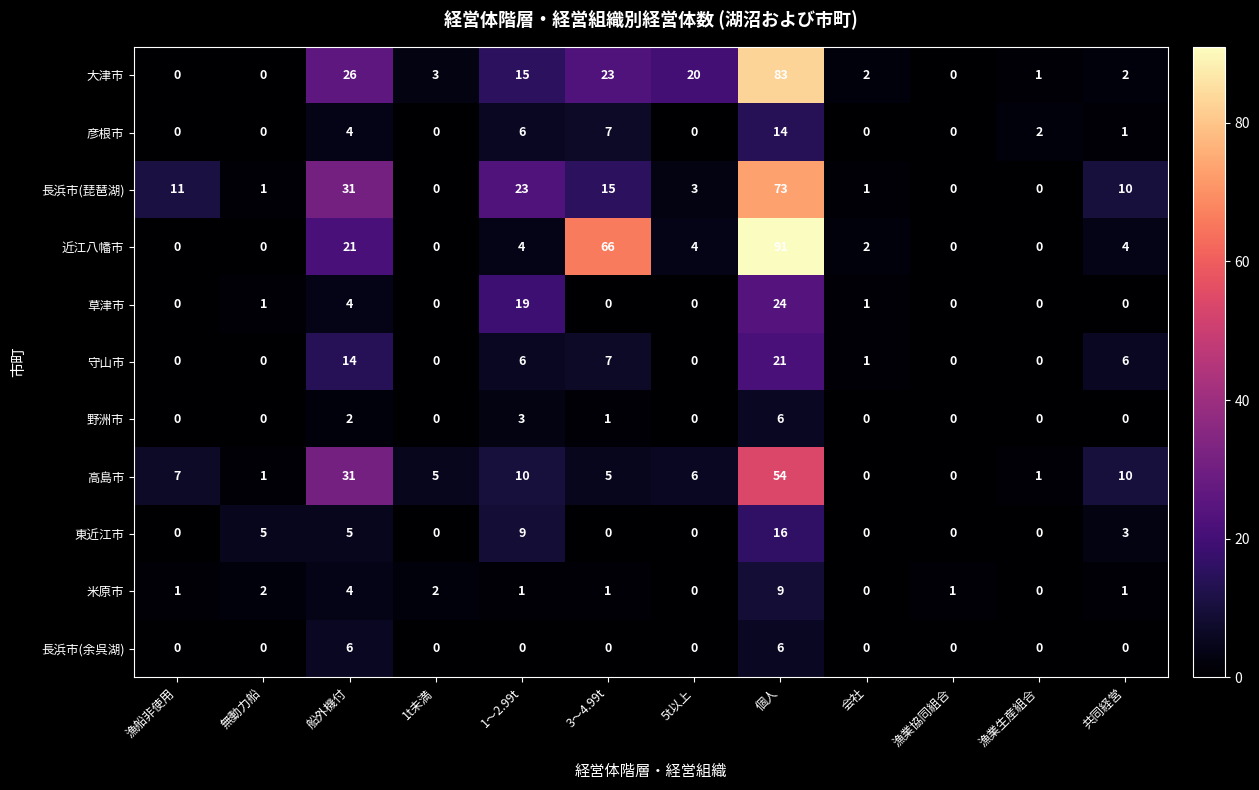

Which series has the widest spread of values?

近江八幡市